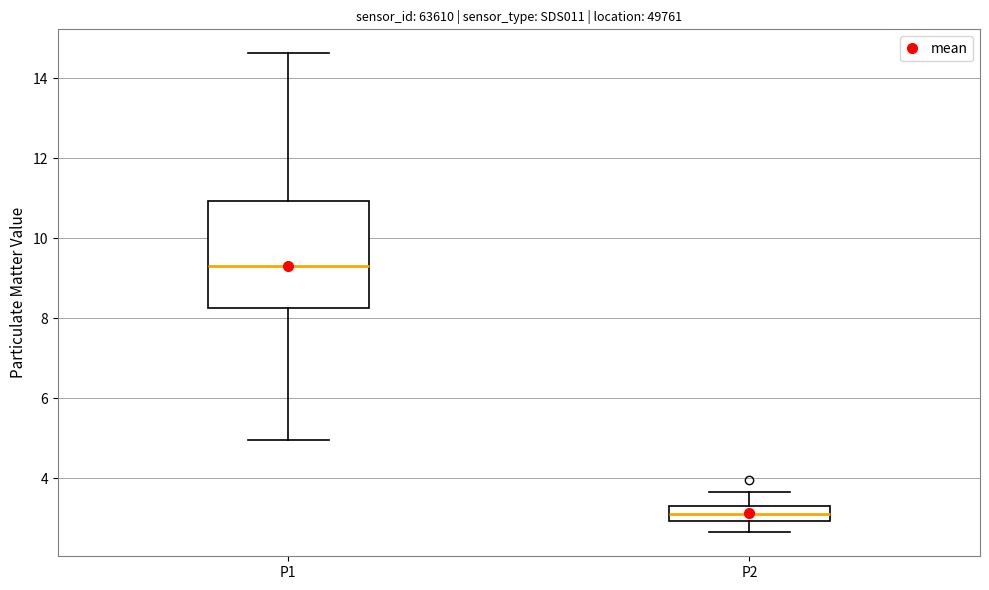

Reading left to right, read every box against the y-axis: the position of its median line, the range the box covers, and the ends of its whiskers. The values are not printed on the chart, so give them approximately, as read against the axis.

P1: median 9.4, box 8.2 to 11.0, whiskers 5.0 to 14.6
P2: median 3.2, box 3.0 to 3.4, whiskers 2.6 to 3.6